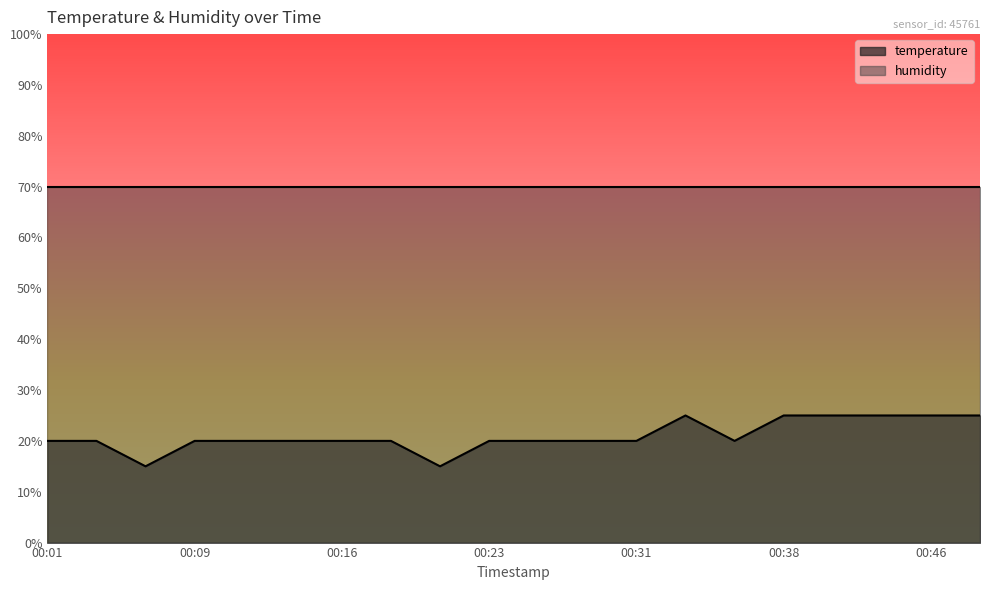

List the labels in order of value, smallest first.

00:06, 00:21, 00:01, 00:04, 00:09, 00:11, 00:13, 00:16, 00:18, 00:23, 00:26, 00:28, 00:31, 00:36, 00:33, 00:38, 00:41, 00:43, 00:46, 00:48